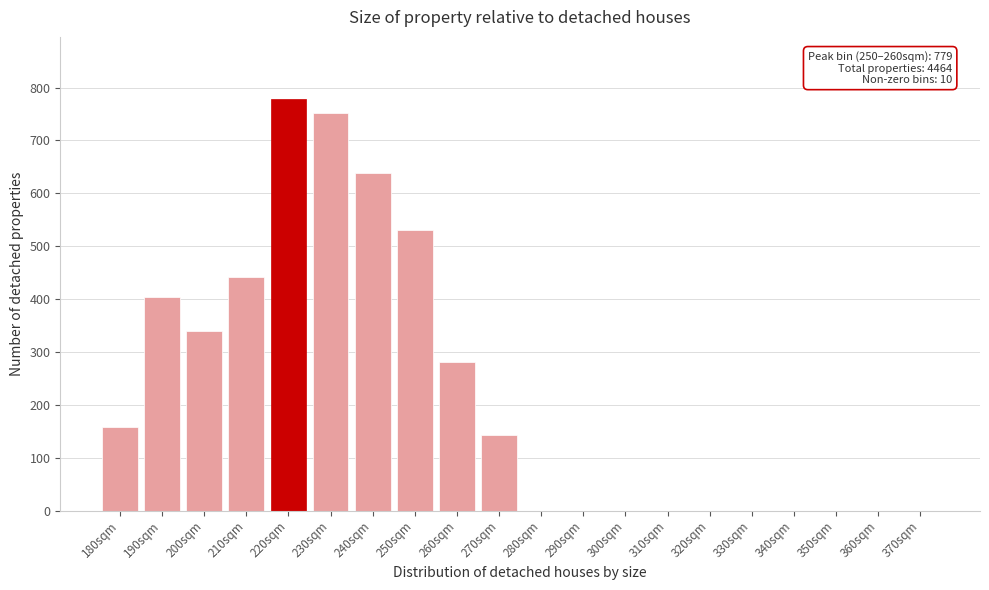

Reading left to right, list all the values displayed in this chart.

180sqm=158	190sqm=404	200sqm=340	210sqm=441	220sqm=779	230sqm=751	240sqm=639	250sqm=530	260sqm=280	270sqm=142	280sqm=0	290sqm=0	300sqm=0	310sqm=0	320sqm=0	330sqm=0	340sqm=0	350sqm=0	360sqm=0	370sqm=0